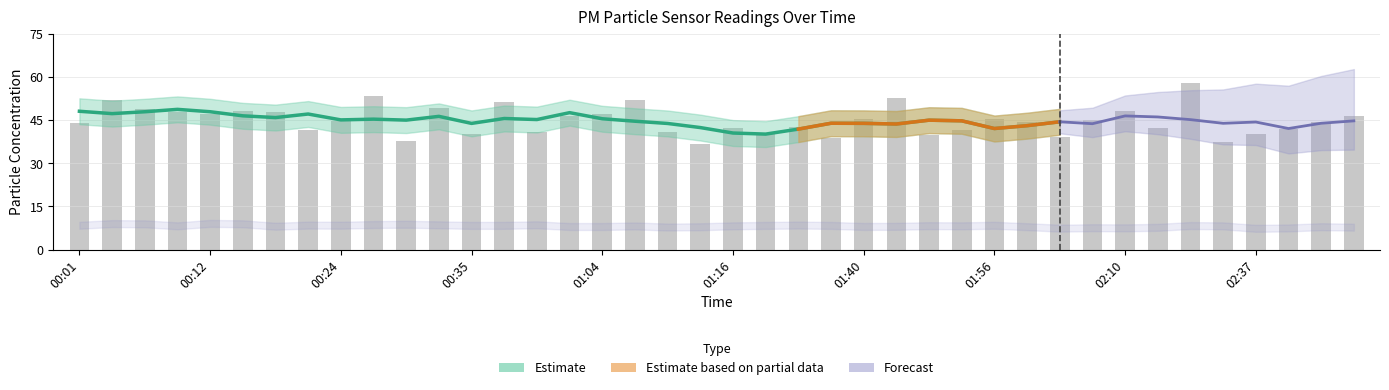

What is the change in value from 02:23 to 03:17?

+4.4